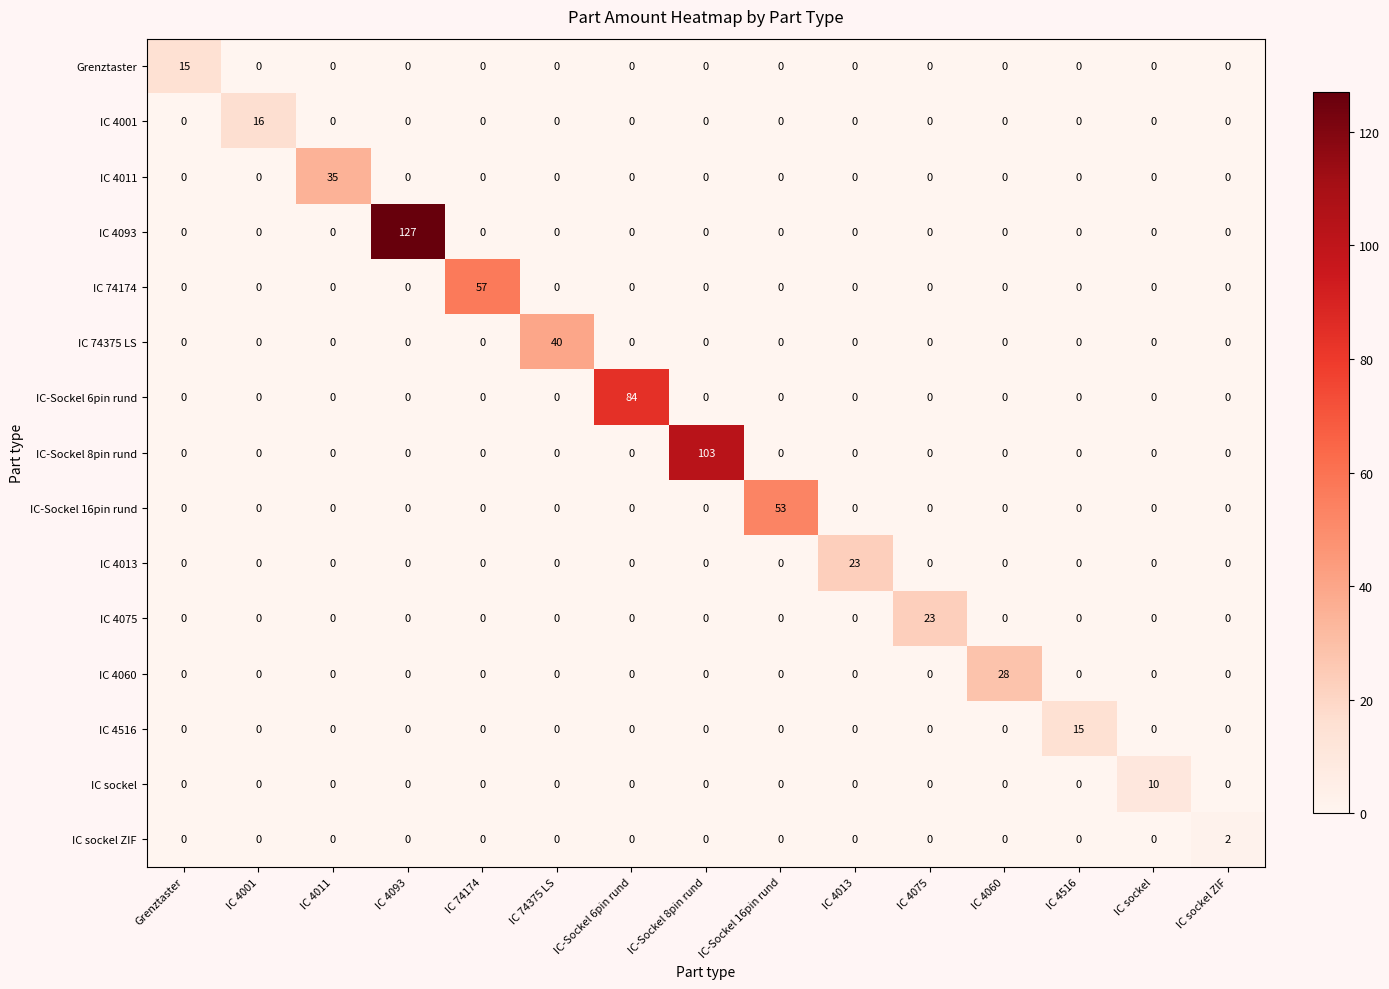

How many data points does each series have?

15